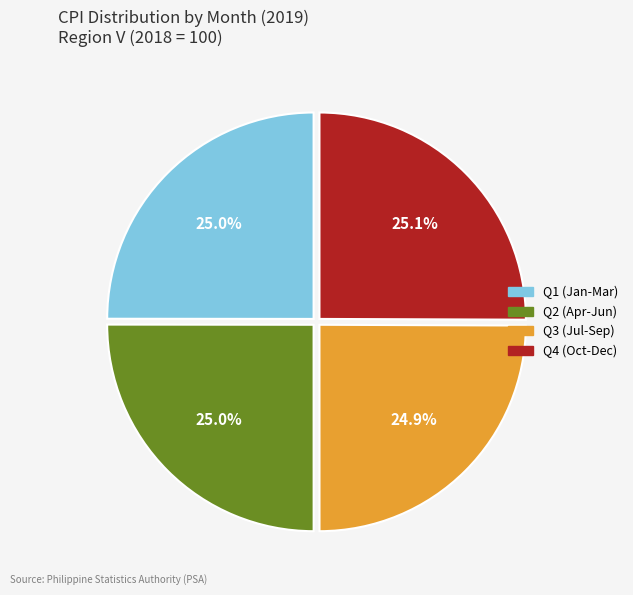

How many slices are in this pie chart?

4